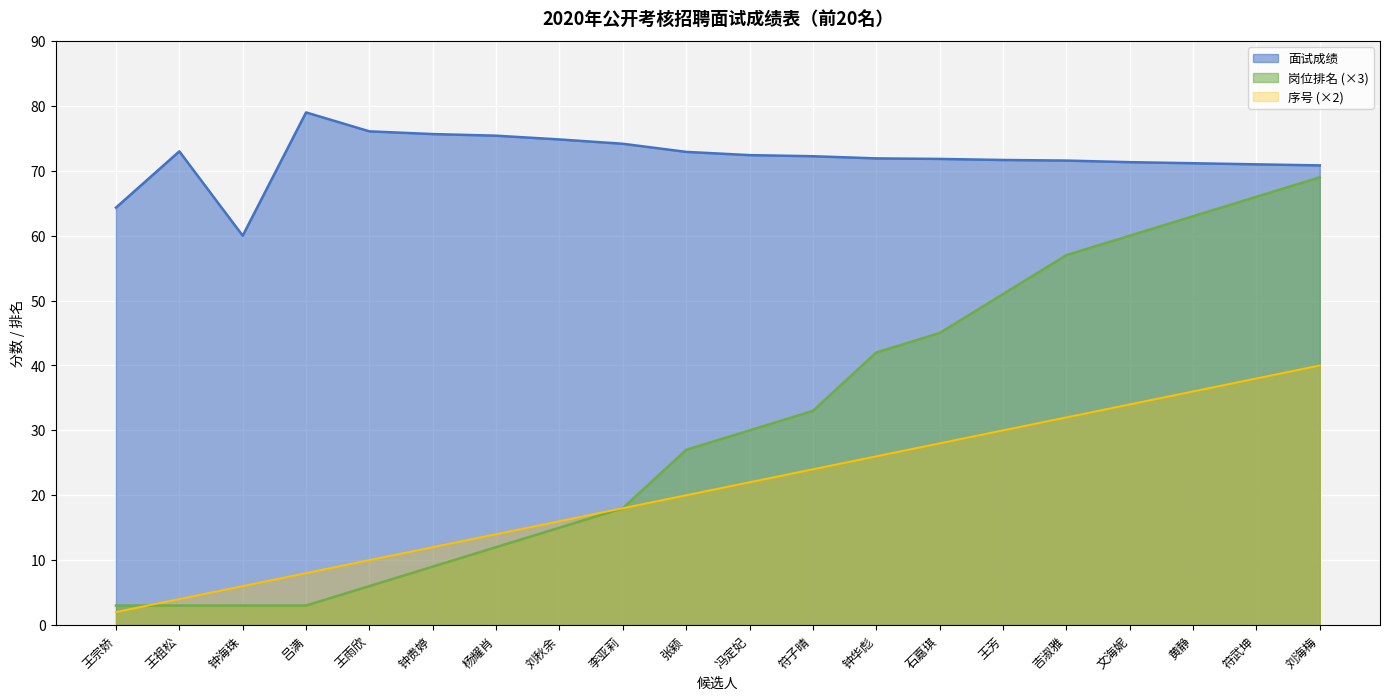

How many values in the 序号 series are below 22?

10